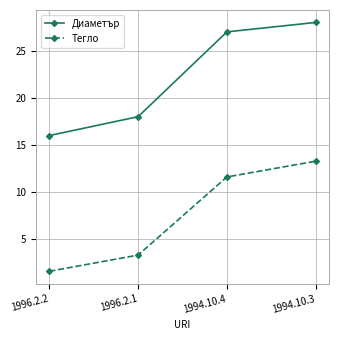

What position from the right is 1994.10.3?

1